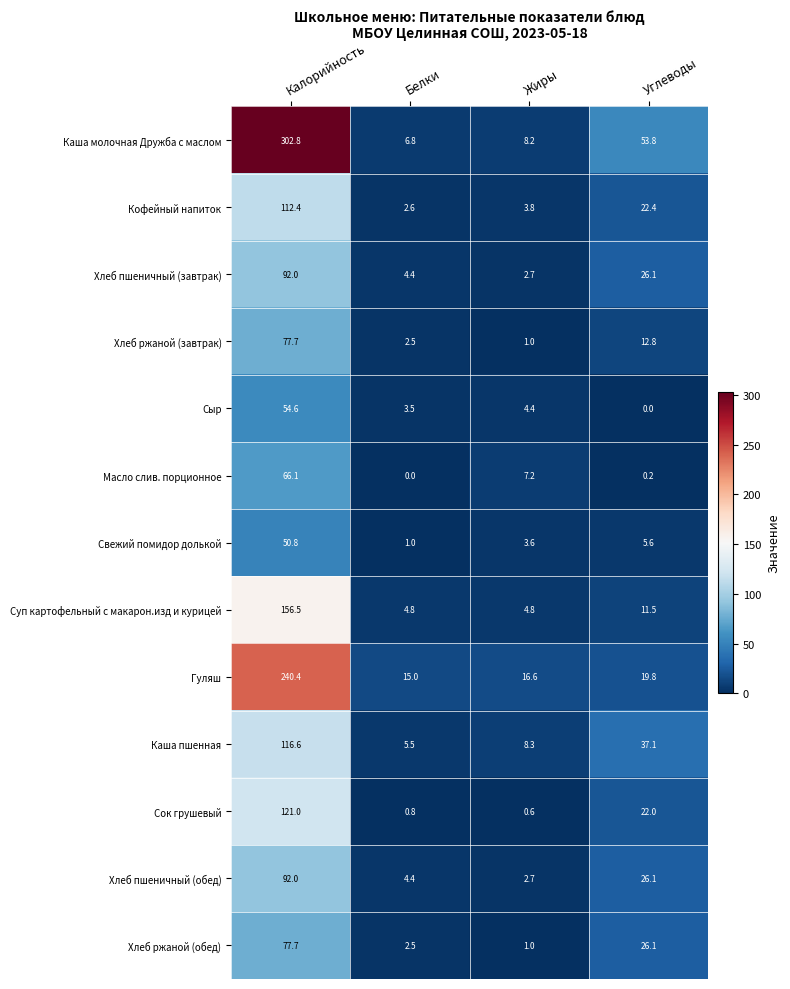

Rank the categories by Хлеб ржаной (завтрак) value from highest to lowest.

Калорийность, Углеводы, Белки, Жиры